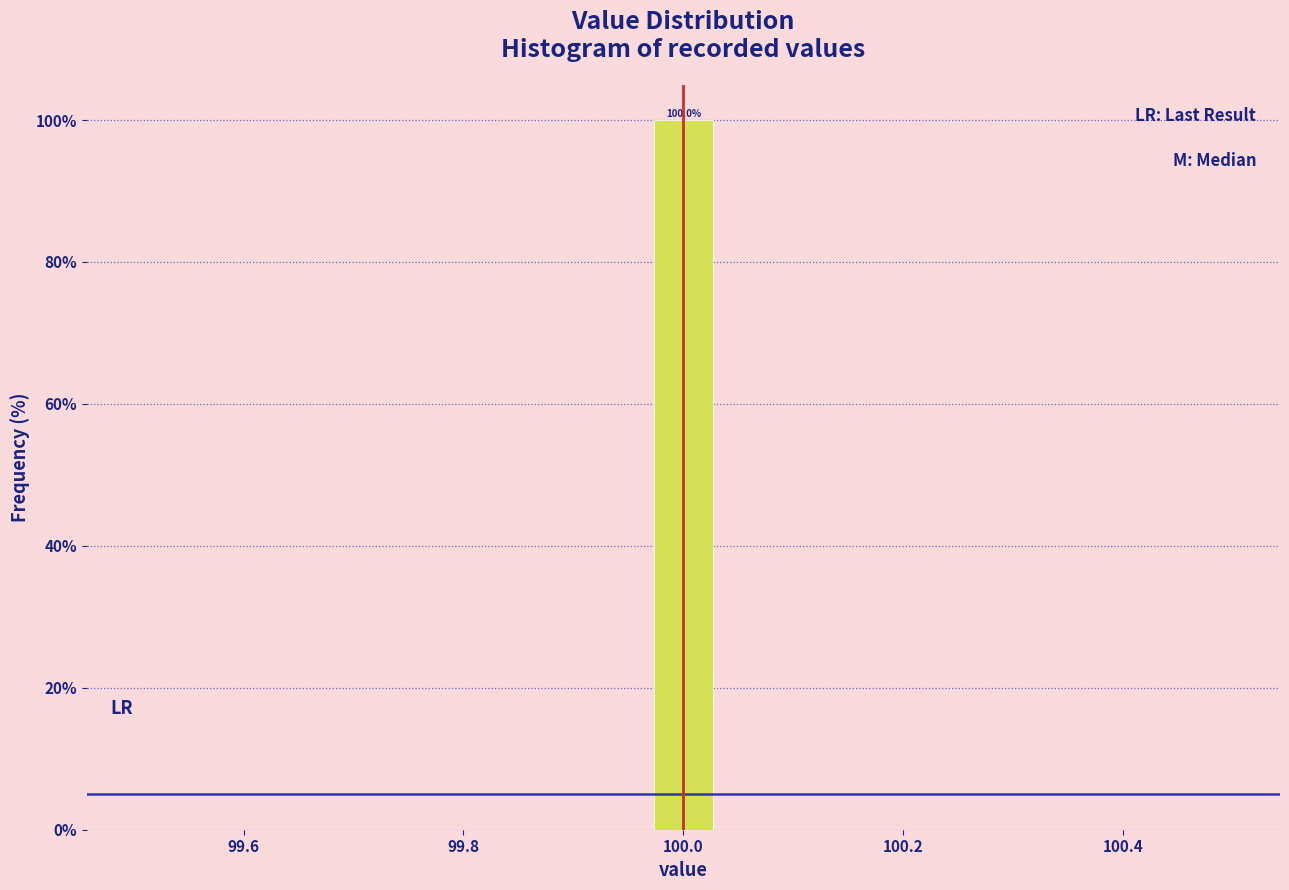

Read against the x-axis, roughly where is the centre of the tallest bar?

100.00